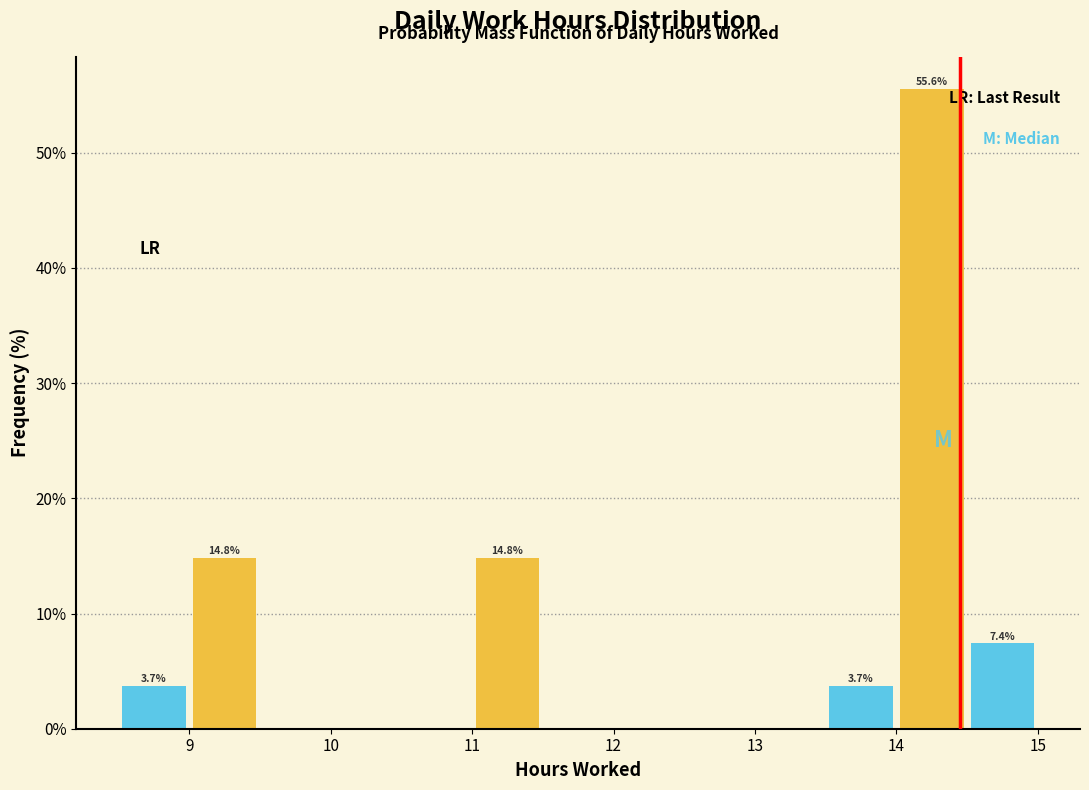

Over which range of the x-axis is the bar tallest?

14.0 to 14.5